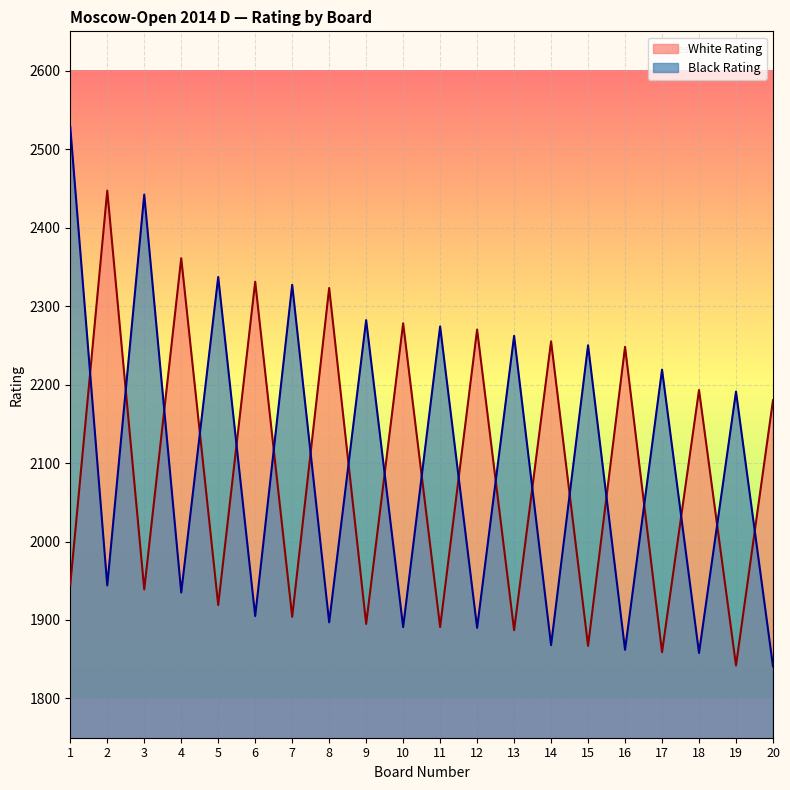

List the labels in order of White Rating value, smallest first.

19, 17, 15, 13, 11, 9, 7, 5, 3, 1, 20, 18, 16, 14, 12, 10, 8, 6, 4, 2